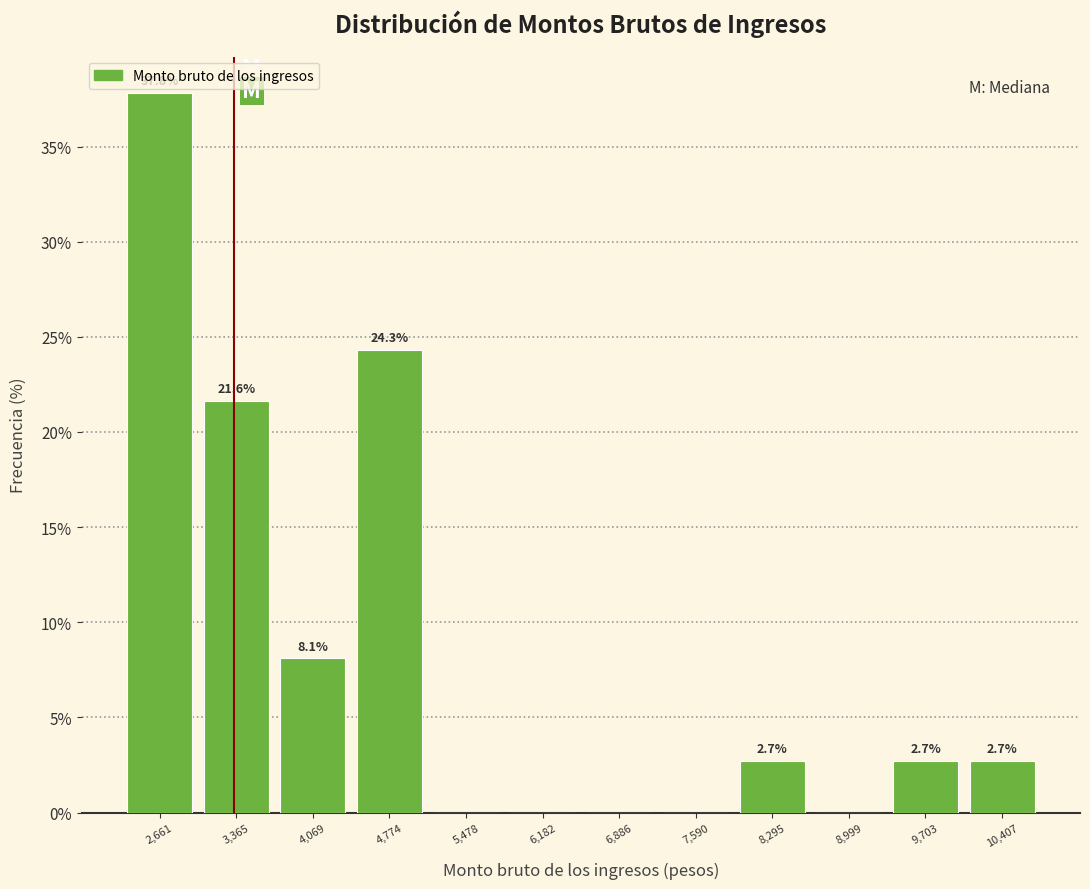

Over which range of the x-axis is the bar tallest?

2300 to 3000